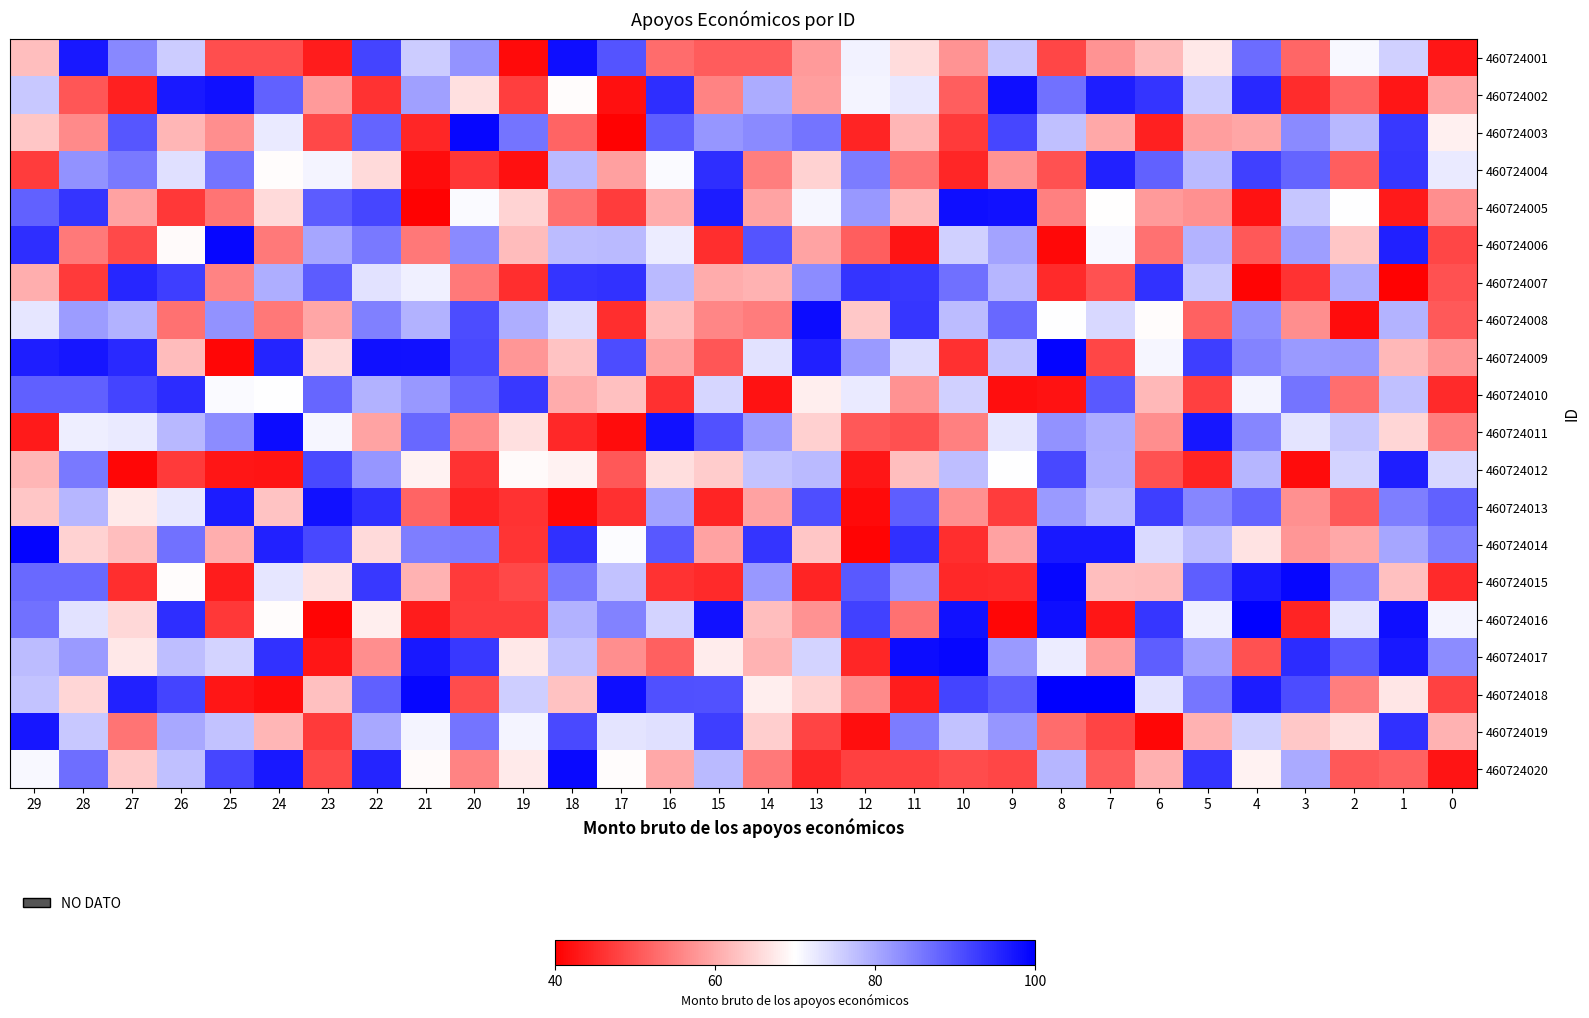

Reading right to left, list all the values displayed in this chart.

460724001: 0=42.8	1=75.5	2=70.9	3=52.0	4=87.1	5=67.4	6=62.0	7=57.5	8=48.4	9=76.7	10=57.5	11=65.9	12=71.5	13=58.3	14=51.0	15=50.9	16=52.7	17=89.9	18=98.2	19=41.2	20=82.5	21=76.1	22=92.0	23=43.5	24=49.4	25=49.4	26=75.9	27=83.9	28=97.0	29=62.5
460724002: 0=59.5	1=42.7	2=51.8	3=45.3	4=95.3	5=75.9	6=93.7	7=96.4	8=86.5	9=98.2	10=51.1	11=72.8	12=71.2	13=58.7	14=79.8	15=55.5	16=94.6	17=42.1	18=69.7	19=47.3	20=66.4	21=81.1	22=45.9	23=58.3	24=88.5	25=97.9	26=96.9	27=43.9	28=50.2	29=76.5
460724003: 0=68.3	1=93.2	2=78.3	3=83.8	4=59.5	5=58.7	6=43.8	7=59.9	8=77.4	9=91.8	10=47.0	11=61.5	12=44.4	13=86.3	14=83.7	15=82.4	16=88.9	17=40.3	18=51.9	19=86.3	20=99.2	21=44.5	22=88.1	23=48.5	24=72.6	25=56.9	26=61.4	27=89.7	28=56.3	29=63.3
460724004: 0=72.4	1=93.6	2=51.2	3=88.2	4=92.3	5=78.0	6=88.5	7=95.8	8=49.7	9=57.4	10=44.6	11=53.7	12=85.3	13=64.6	14=55.0	15=94.5	16=70.5	17=58.9	18=78.2	19=41.9	20=46.5	21=41.5	22=65.7	23=71.4	24=69.6	25=86.3	26=73.7	27=85.6	28=82.8	29=47.2
460724005: 0=56.7	1=43.1	2=70.2	3=76.6	4=42.2	5=57.1	6=58.1	7=69.8	8=55.1	9=97.7	10=98.3	11=61.8	12=82.2	13=71.1	14=59.4	15=96.6	16=60.3	17=47.2	18=53.3	19=65.0	20=70.6	21=40.4	22=91.6	23=89.1	24=65.6	25=53.7	26=46.6	27=59.1	28=93.8	29=88.4
460724006: 0=48.3	1=96.2	2=63.2	3=81.5	4=50.5	5=78.7	6=53.6	7=70.7	8=41.0	9=80.7	10=75.5	11=42.4	12=51.2	13=59.2	14=90.1	15=45.4	16=72.1	17=78.0	18=77.9	19=62.1	20=83.7	21=54.3	22=85.7	23=80.3	24=54.5	25=99.1	26=69.4	27=48.7	28=54.4	29=94.5
460724007: 0=49.6	1=40.3	2=79.8	3=46.1	4=40.6	5=76.4	6=93.9	7=49.7	8=45.0	9=78.5	10=86.8	11=93.2	12=93.8	13=83.6	14=61.0	15=60.3	16=78.0	17=94.0	18=93.8	19=45.6	20=54.5	21=71.8	22=73.3	23=89.0	24=79.6	25=55.5	26=92.6	27=95.5	28=46.8	29=60.5
460724008: 0=50.6	1=78.7	2=41.5	3=56.8	4=83.3	5=51.7	6=69.6	7=74.6	8=70.2	9=87.7	10=77.9	11=93.5	12=63.6	13=98.4	14=54.6	15=55.9	16=62.1	17=45.6	18=74.1	19=79.5	20=91.0	21=79.0	22=84.8	23=59.5	24=54.2	25=82.7	26=53.5	27=79.1	28=81.5	29=72.9
460724009: 0=57.6	1=61.6	2=82.1	3=81.8	4=84.4	5=92.6	6=71.1	7=48.4	8=99.4	9=76.9	10=45.8	11=74.2	12=81.8	13=96.2	14=73.4	15=50.2	16=59.0	17=91.1	18=63.1	19=57.7	20=91.2	21=97.8	22=98.0	23=65.7	24=95.7	25=40.9	26=62.2	27=94.9	28=97.2	29=96.4
460724010: 0=45.1	1=77.4	2=52.9	3=86.2	4=71.3	5=47.6	6=61.6	7=89.4	8=42.2	9=41.8	10=75.4	11=57.2	12=72.6	13=67.9	14=42.2	15=74.7	16=45.6	17=62.5	18=60.3	19=93.4	20=87.7	21=82.1	22=79.0	23=87.9	24=70.1	25=70.7	26=94.8	27=92.0	28=88.6	29=88.6
460724011: 0=54.9	1=65.2	2=76.7	3=73.3	4=84.3	5=97.3	6=56.8	7=79.6	8=82.9	9=73.0	10=55.0	11=49.4	12=50.4	13=64.5	14=81.8	15=90.2	16=97.8	17=41.5	18=44.7	19=66.3	20=56.2	21=87.7	22=59.4	23=71.0	24=98.6	25=83.6	26=78.2	27=72.4	28=71.9	29=43.1
460724012: 0=74.5	1=96.4	2=75.1	3=41.6	4=78.5	5=44.2	6=49.8	7=79.5	8=91.4	9=70.2	10=77.6	11=62.5	12=42.7	13=78.1	14=77.0	15=63.9	16=66.0	17=50.4	18=68.4	19=69.5	20=45.9	21=68.5	22=82.2	23=91.3	24=42.4	25=42.8	26=47.0	27=40.9	28=85.5	29=61.4
460724013: 0=88.4	1=85.0	2=50.6	3=56.9	4=88.2	5=84.1	6=92.6	7=77.7	8=81.8	9=47.1	10=56.9	11=88.9	12=41.4	13=90.7	14=59.1	15=44.3	16=81.0	17=45.7	18=41.1	19=46.0	20=44.2	21=51.7	22=94.3	23=97.7	24=63.2	25=96.5	26=72.7	27=67.5	28=78.6	29=63.3
460724014: 0=85.1	1=80.4	2=59.7	3=57.6	4=66.9	5=77.9	6=74.4	7=97.0	8=97.0	9=59.2	10=45.5	11=94.3	12=40.7	13=63.4	14=93.7	15=59.2	16=89.6	17=70.3	18=94.2	19=46.2	20=85.3	21=85.1	22=65.7	23=91.5	24=95.8	25=60.4	26=86.6	27=62.3	28=64.8	29=99.4
460724015: 0=45.0	1=62.6	2=85.2	3=99.2	4=96.8	5=88.8	6=62.2	7=62.5	8=99.2	9=45.1	10=44.9	11=82.4	12=89.3	13=44.4	14=82.1	15=45.0	16=46.1	17=77.1	18=85.7	19=48.6	20=47.0	21=61.1	22=93.3	23=66.5	24=73.0	25=43.5	26=69.7	27=45.5	28=87.4	29=87.5
460724016: 0=71.4	1=98.2	2=73.2	3=44.4	4=99.6	5=71.7	6=93.5	7=42.6	8=98.2	9=40.7	10=97.8	11=53.4	12=92.1	13=57.1	14=62.5	15=97.7	16=75.0	17=84.8	18=79.0	19=47.1	20=47.1	21=43.4	22=68.1	23=40.7	24=69.6	25=46.7	26=94.4	27=65.5	28=73.5	29=86.6
460724017: 0=83.5	1=97.0	2=89.4	3=94.7	4=49.8	5=81.1	6=88.8	7=58.6	8=72.2	9=81.9	10=99.2	11=98.5	12=44.7	13=75.0	14=61.2	15=67.8	16=51.3	17=56.6	18=77.2	19=67.3	20=93.4	21=97.0	22=56.9	23=42.7	24=94.1	25=75.1	26=77.7	27=67.3	28=81.7	29=77.8
460724018: 0=47.7	1=67.0	2=54.8	3=91.0	4=96.7	5=86.1	6=73.3	7=99.8	8=100.0	9=88.8	10=91.9	11=43.4	12=56.4	13=64.9	14=68.1	15=90.3	16=90.5	17=98.2	18=62.9	19=75.6	20=49.0	21=99.2	22=88.6	23=62.6	24=41.6	25=42.7	26=92.0	27=96.0	28=65.1	29=76.8
460724019: 0=60.9	1=94.2	2=66.2	3=63.5	4=75.4	5=61.0	6=40.9	7=48.2	8=52.8	9=82.2	10=77.2	11=85.3	12=41.7	13=48.0	14=64.2	15=92.6	16=73.7	17=73.1	18=91.1	19=71.2	20=86.3	21=71.2	22=80.3	23=46.8	24=61.5	25=77.1	26=80.3	27=53.7	28=76.4	29=97.2
460724020: 0=42.5	1=51.5	2=50.3	3=80.1	4=68.4	5=93.8	6=60.7	7=50.9	8=78.5	9=48.3	10=49.1	11=47.7	12=47.7	13=44.6	14=54.4	15=78.0	16=59.7	17=69.6	18=98.8	19=67.5	20=55.5	21=69.5	22=95.6	23=48.8	24=97.0	25=91.7	26=77.3	27=63.8	28=87.0	29=70.8